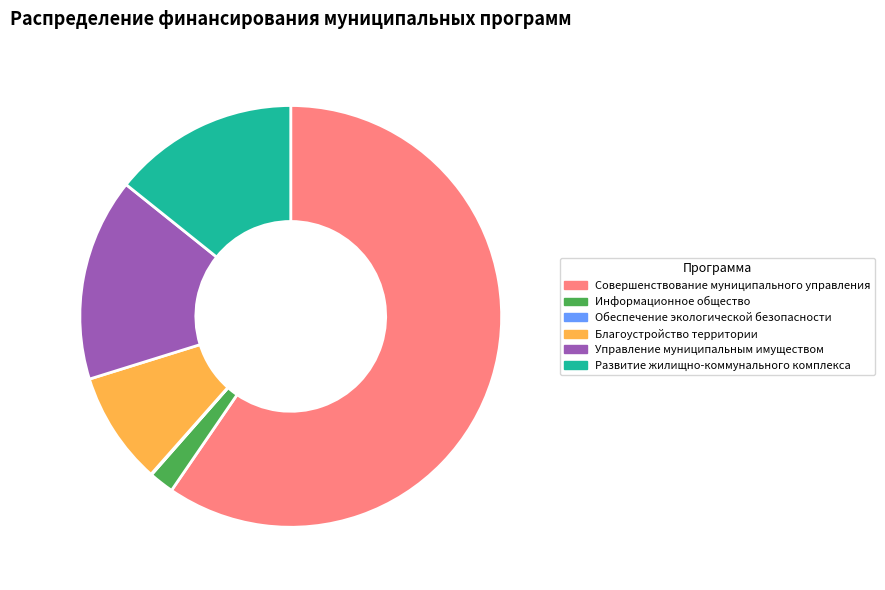

Which category has the biggest portion of the pie?

Совершенствование муниципального управления